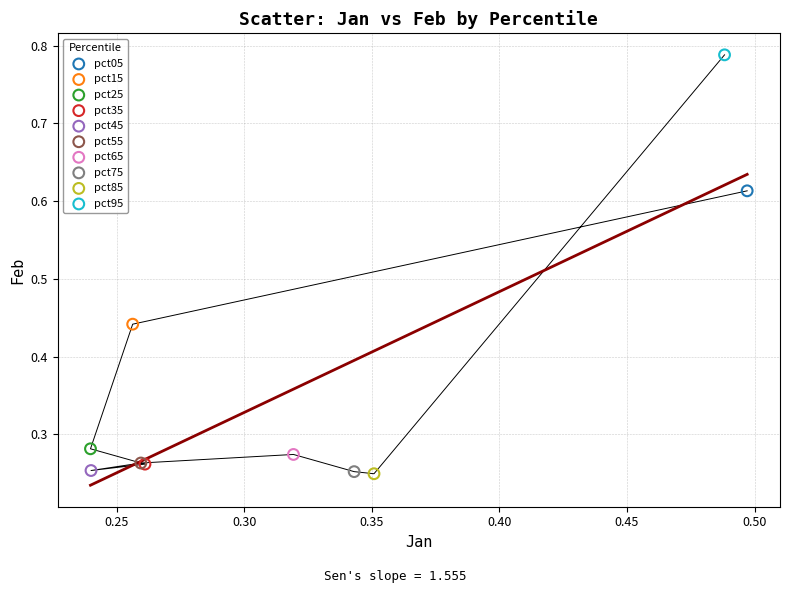

What are all the series names shown in the legend?

pct05, pct15, pct25, pct35, pct45, pct55, pct65, pct75, pct85, pct95